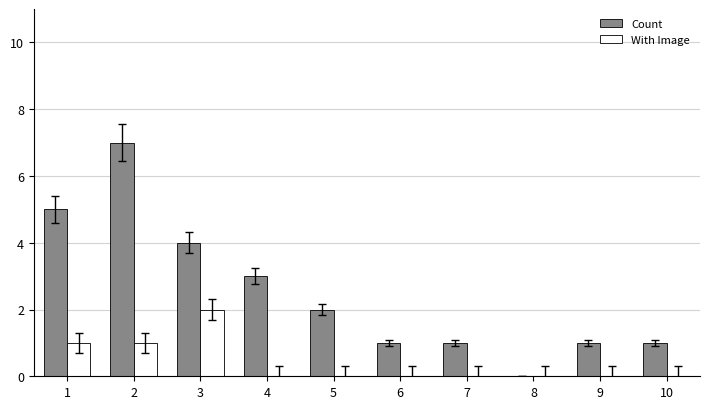

Which series has the largest total across all categories?

Count